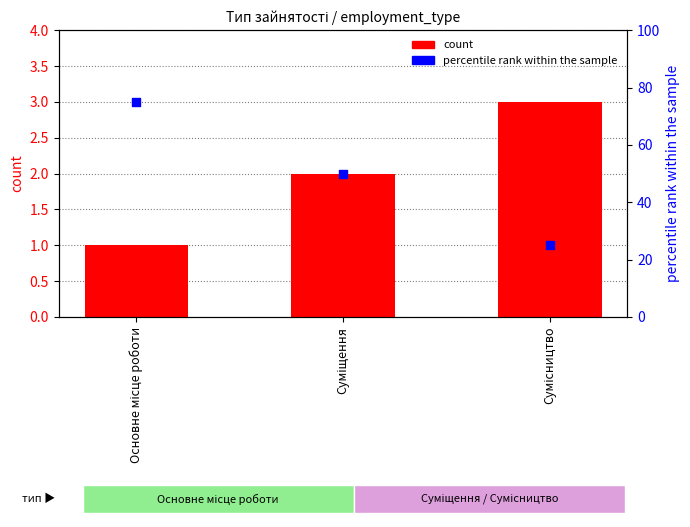

At how many categories does at least one series exceed 24?

3